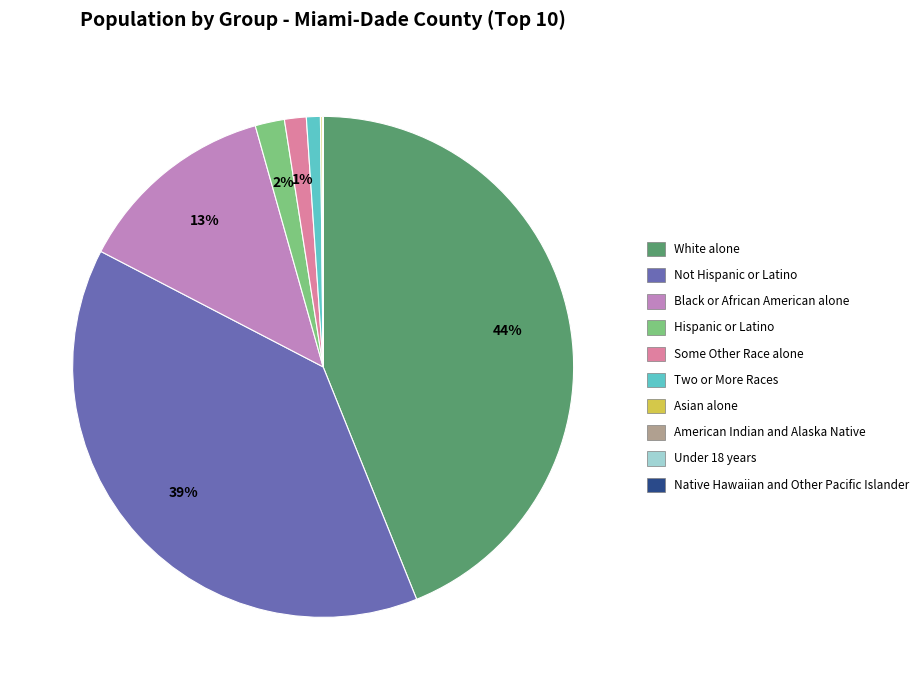

Which category has the biggest portion of the pie?

White alone